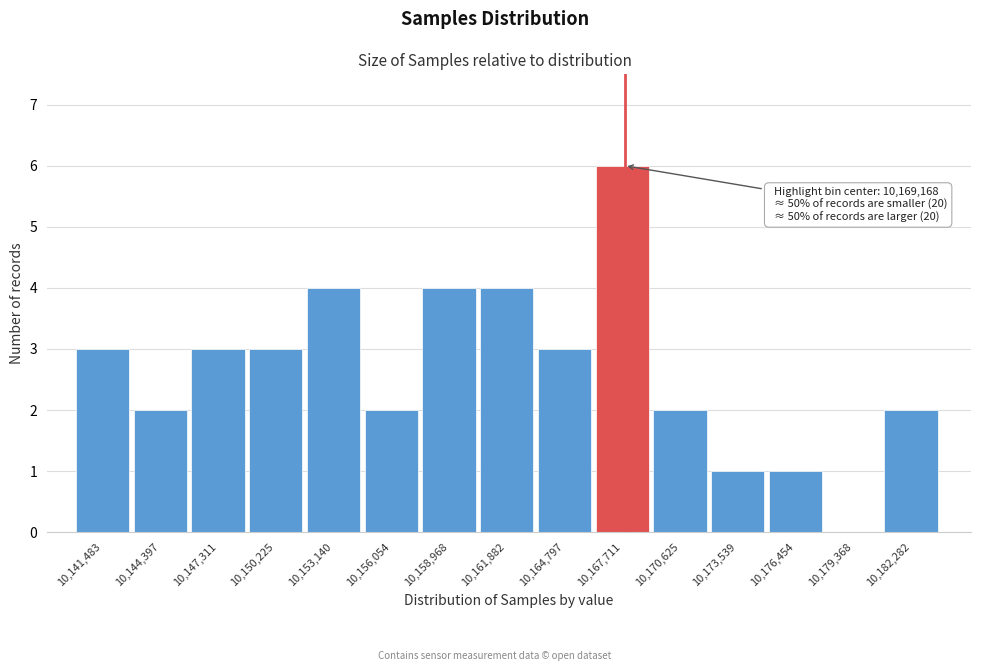

Reading right to left, transcribe all the data shown in this chart.

10,182,282=2	10,179,368=0	10,176,454=1	10,173,539=1	10,170,625=2	10,167,711=6	10,164,797=3	10,161,882=4	10,158,968=4	10,156,054=2	10,153,140=4	10,150,225=3	10,147,311=3	10,144,397=2	10,141,483=3